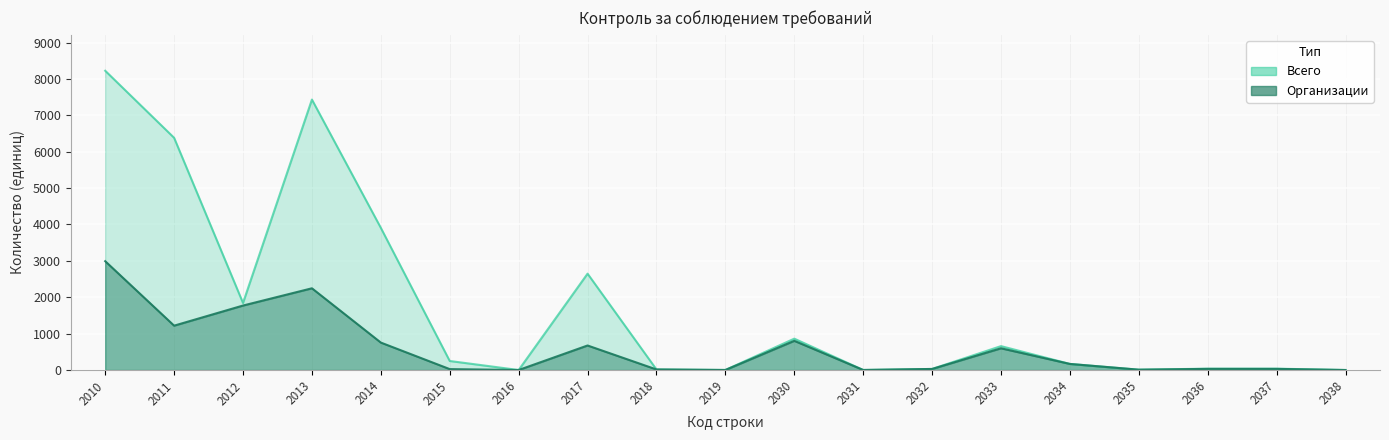

How many lines are shown in the chart?

2